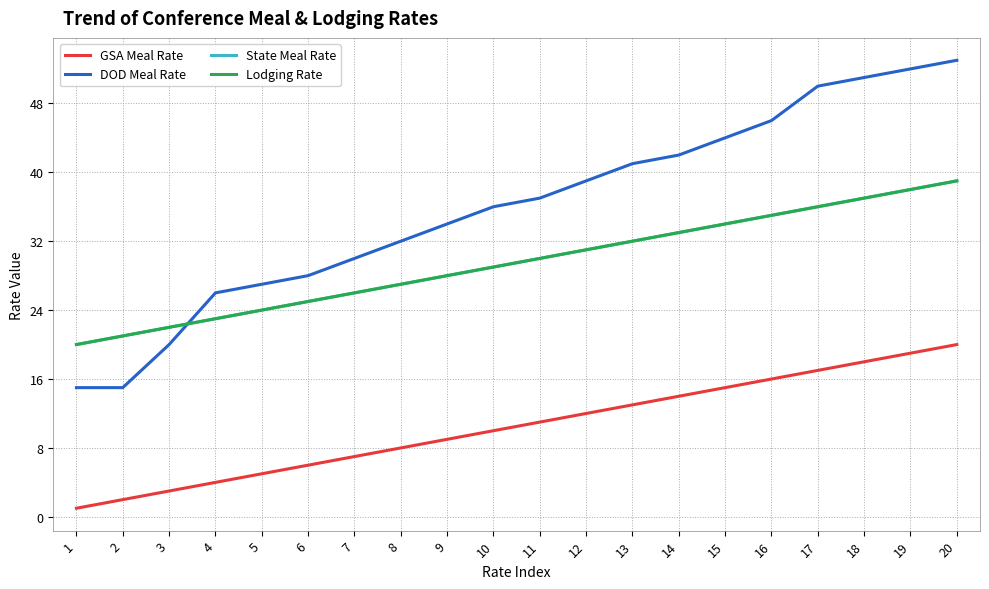

Read the State Meal Rate value at 16.

35